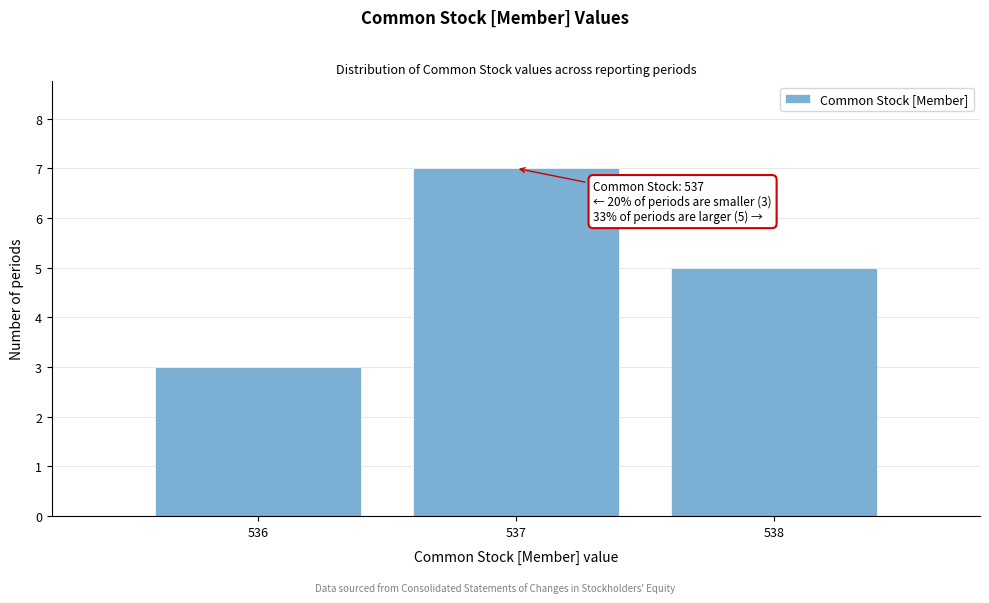

Reading left to right, transcribe all the data shown in this chart.

536=3	537=7	538=5